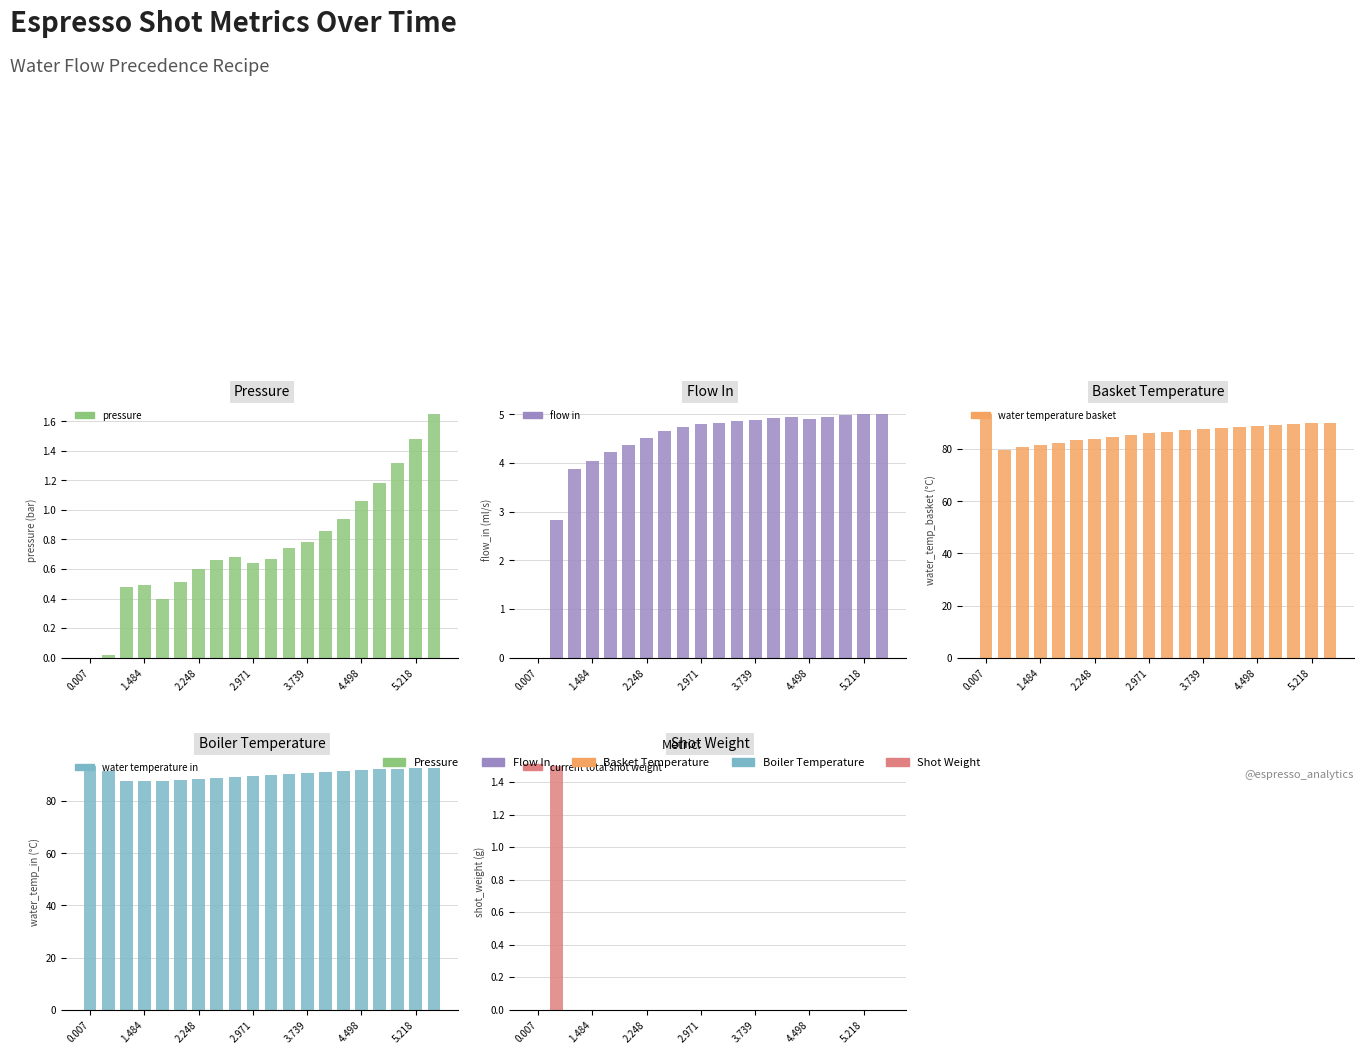

How many series are shown in this chart?

5